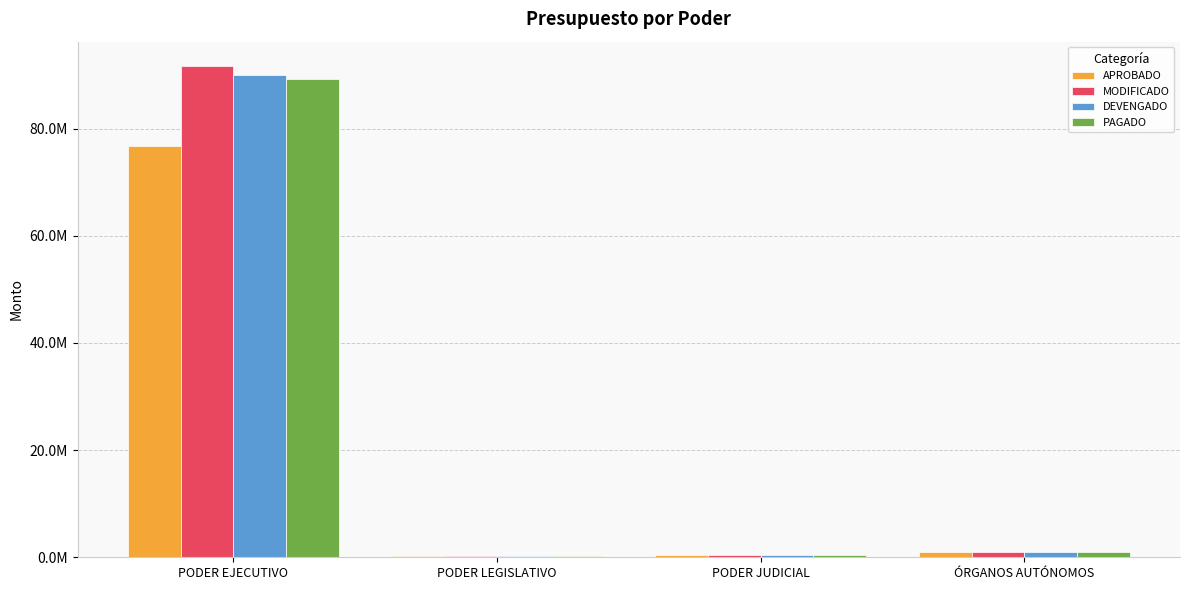

What is the label of the 2nd bar from the left?

PODER LEGISLATIVO